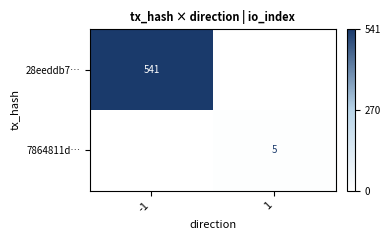

The value of 7864811d… at 1 is 5. True or false?

True